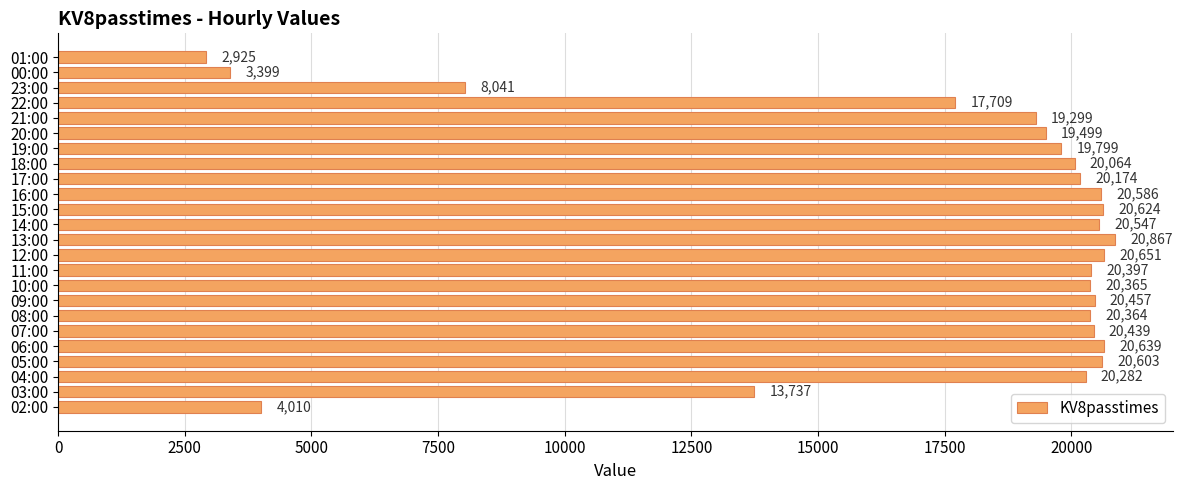

Where is the data nearest to the value 11896?

03:00